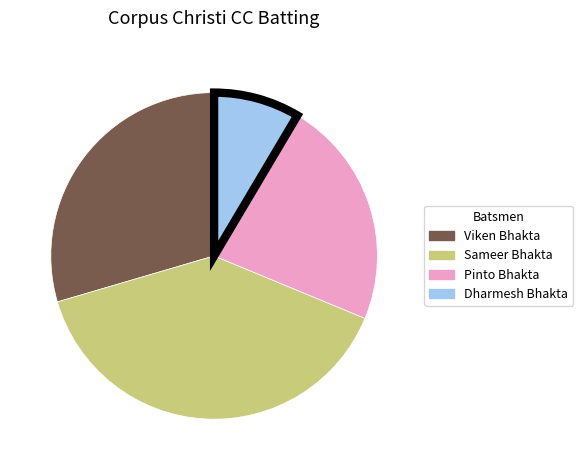

Which category has the smallest portion of the pie?

Dharmesh Bhakta